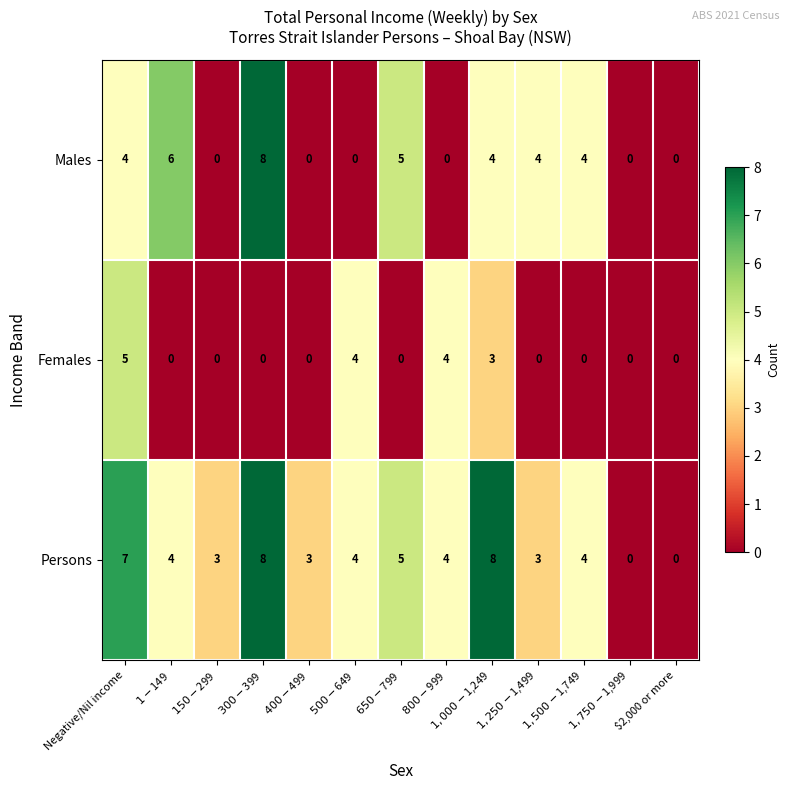

Rank the series by their average value, from lowest to highest.

Females, Males, Persons